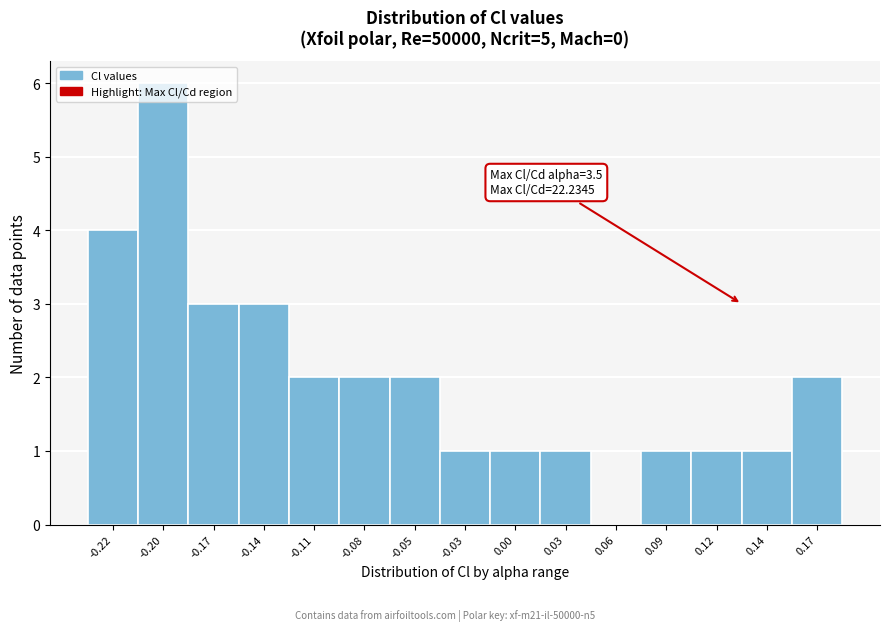

Over which range of the x-axis is the bar tallest?

-0.210 to -0.180